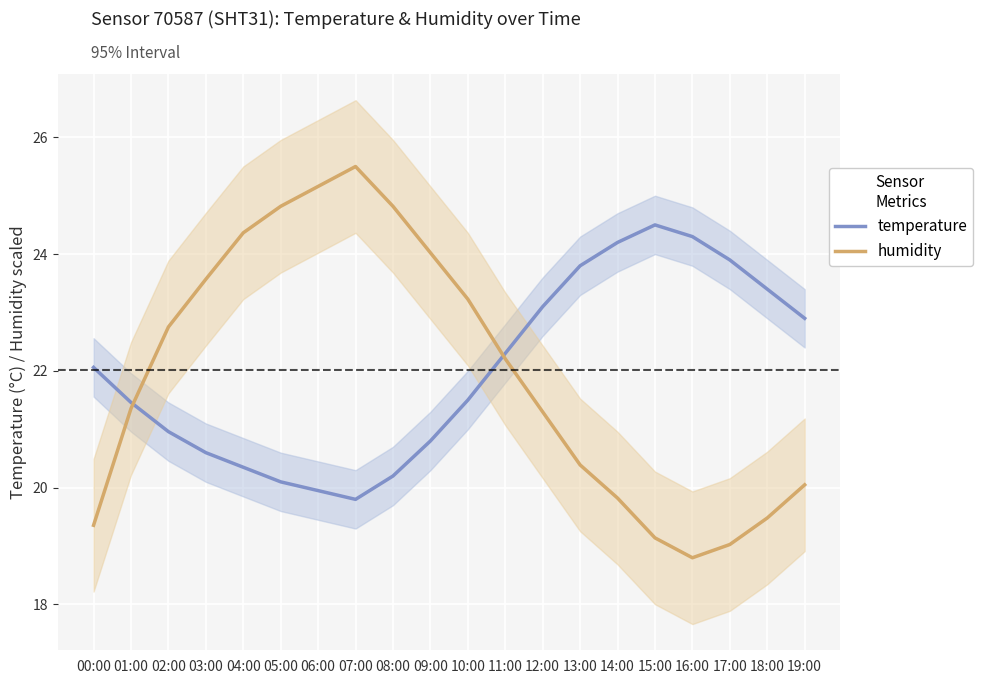

What are all the series names shown in the legend?

temperature, humidity